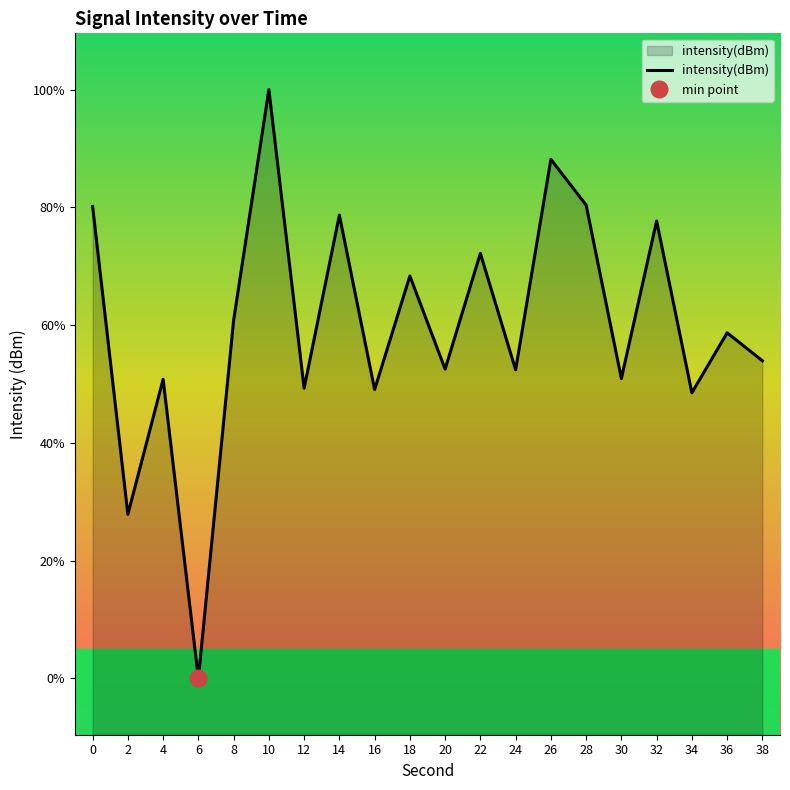

List the labels in order of value, smallest first.

6, 2, 34, 16, 12, 4, 30, 24, 20, 38, 36, 8, 18, 22, 32, 14, 0, 28, 26, 10